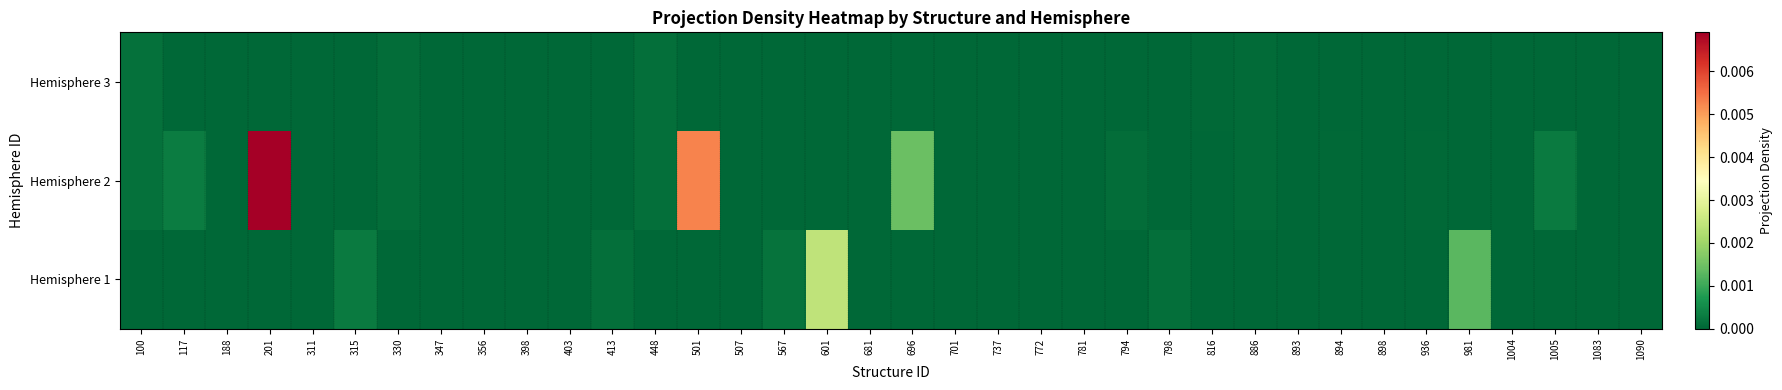

List the series in order of their overall mean, lowest first.

Hemisphere 3, Hemisphere 1, Hemisphere 2